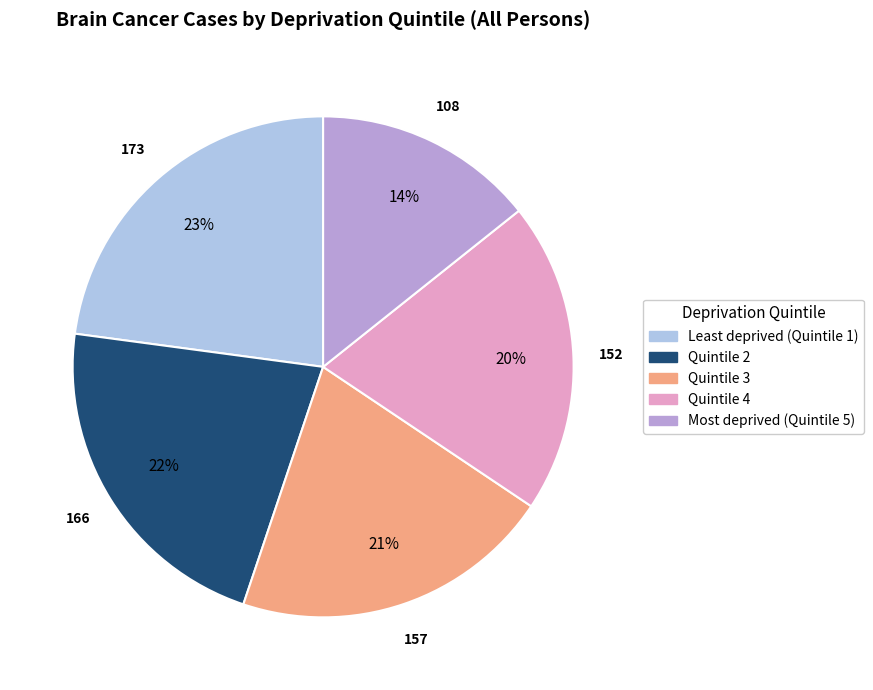

To the nearest percent, what is the difference between the Quintile 4 and Least deprived (Quintile 1) slice percentages?

3%